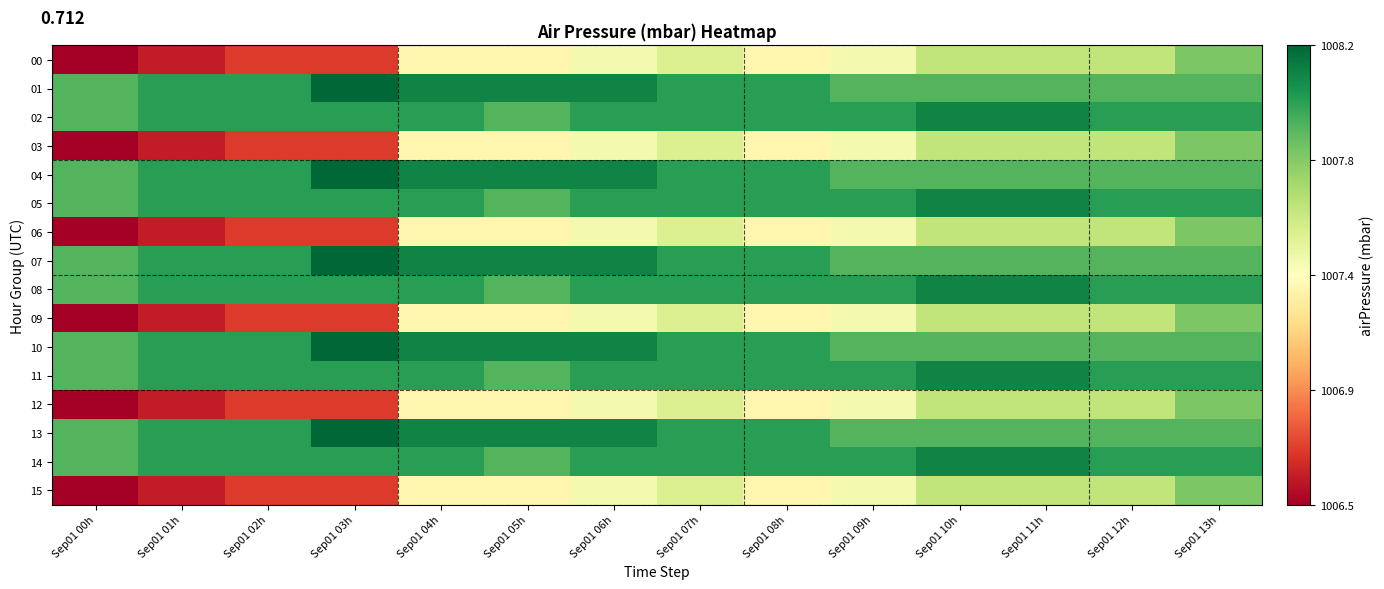

Which label corresponds to the largest value in the chart?

Sep01 03h